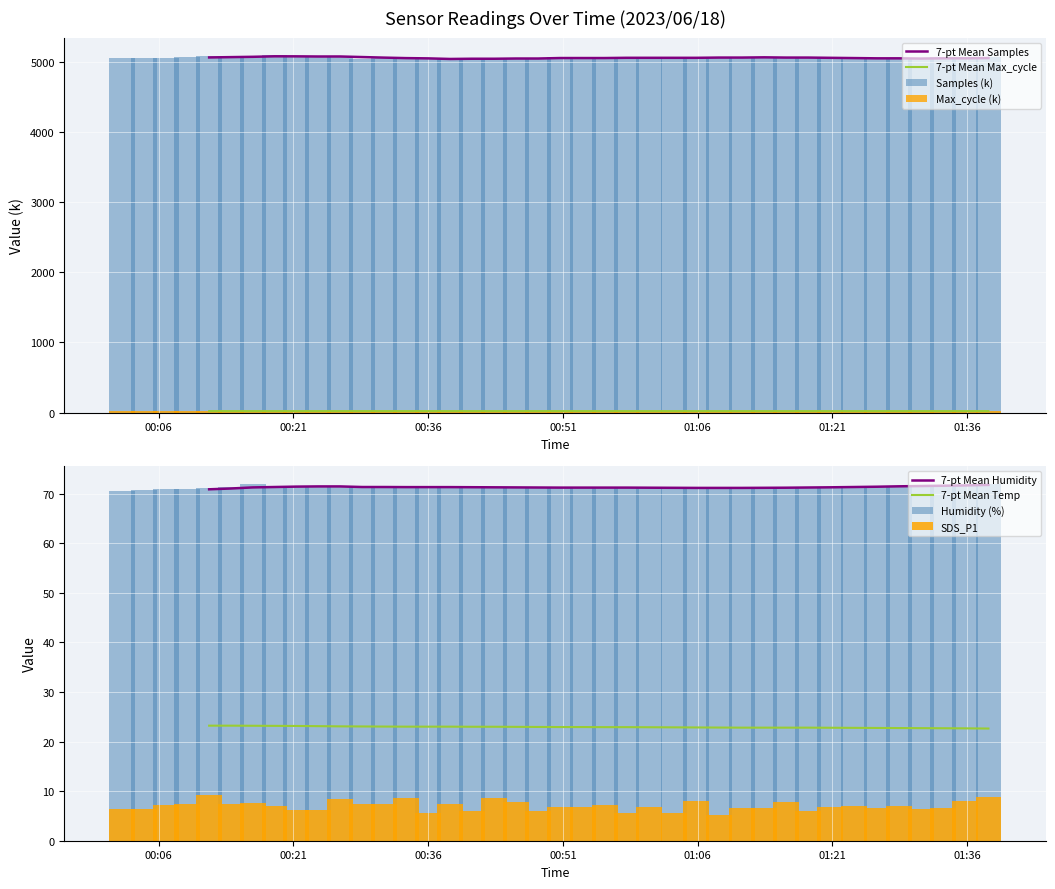

Which series has the widest spread of values?

Samples